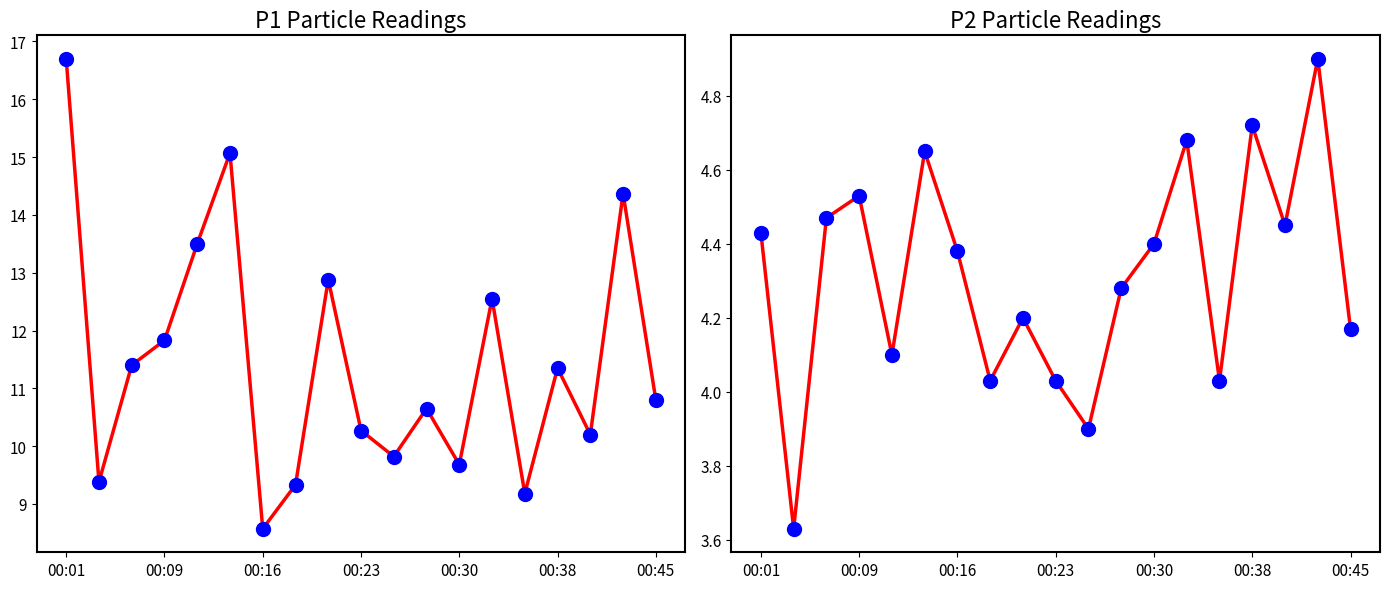

Which series reaches the minimum Y coordinate?

P2